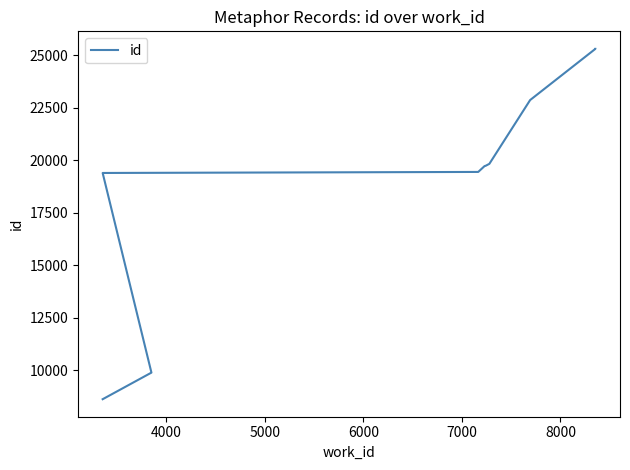

Count the number of values greater than 19738.

4